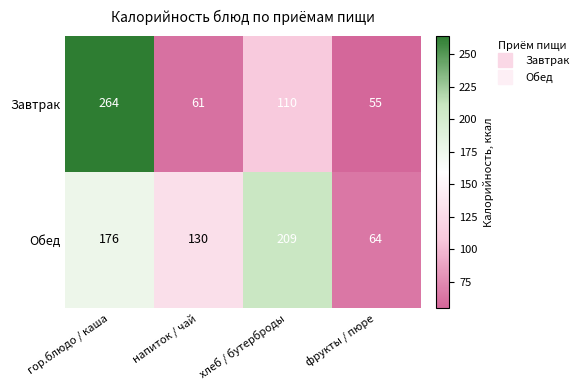

Where is Завтрак nearest to the value 159?

хлеб / бутерброды